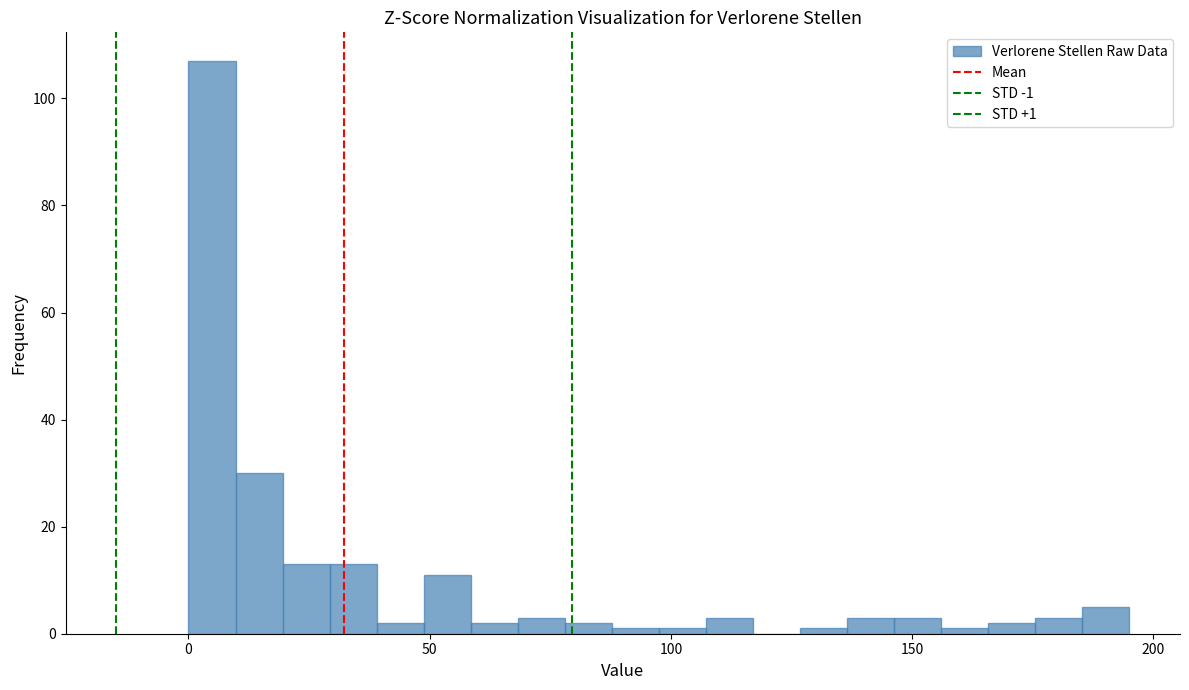

Around what value on the x-axis is the tallest bar? Give the approximate position of its centre, as read against the axis.

5